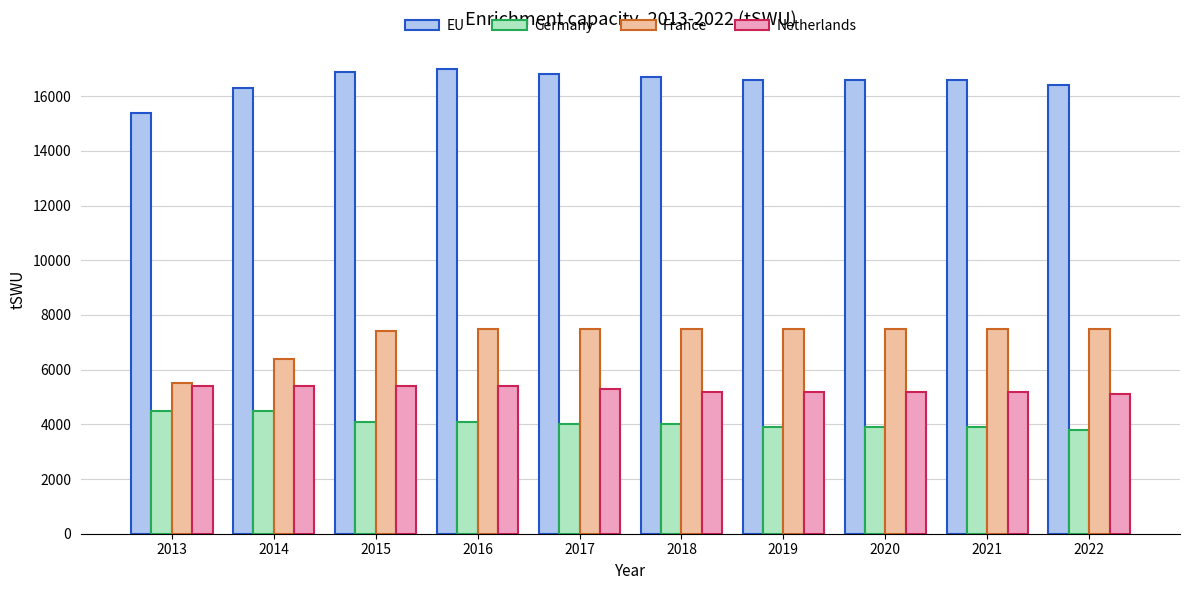

Reading right to left, what are all the values shown in this chart?

EU: 2022=16400	2021=16600	2020=16600	2019=16600	2018=16700	2017=16800	2016=17000	2015=16900	2014=16300	2013=15400
Germany: 2022=3800	2021=3900	2020=3900	2019=3900	2018=4000	2017=4000	2016=4100	2015=4100	2014=4500	2013=4500
France: 2022=7500	2021=7500	2020=7500	2019=7500	2018=7500	2017=7500	2016=7500	2015=7400	2014=6400	2013=5500
Netherlands: 2022=5100	2021=5200	2020=5200	2019=5200	2018=5200	2017=5300	2016=5400	2015=5400	2014=5400	2013=5400